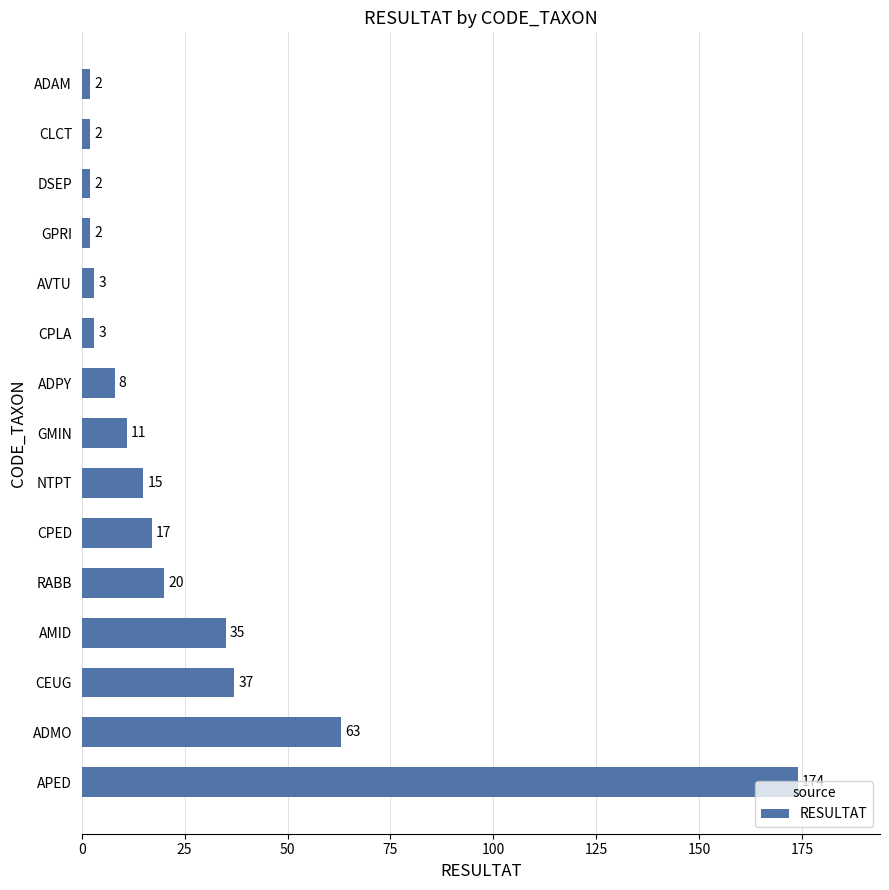

Approximately how many times larger is the value at CEUG compared to AVTU?

12.3